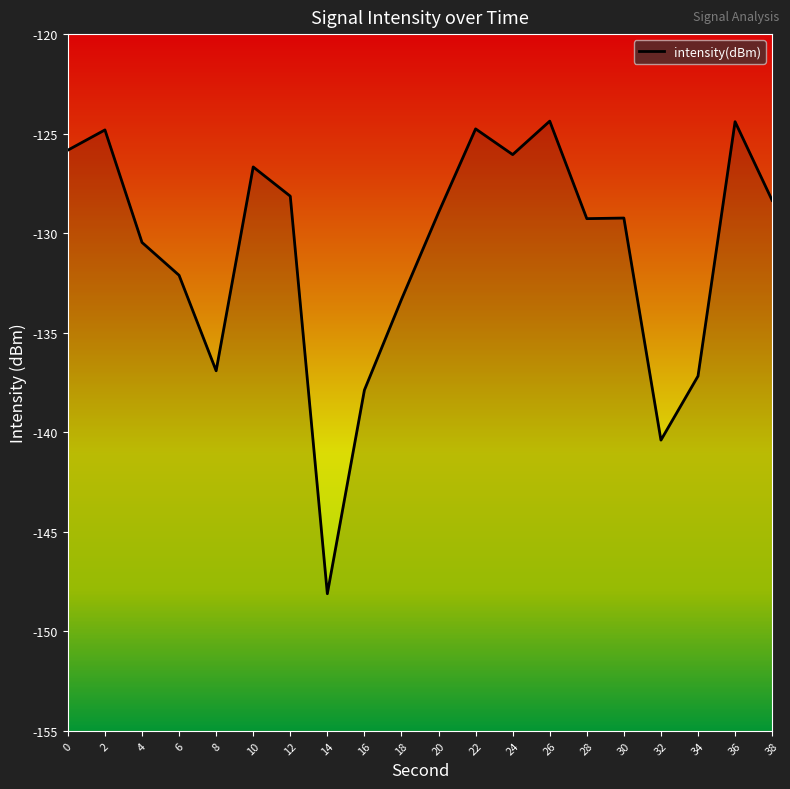

True or false: the data shows -249.0 at 32.

False